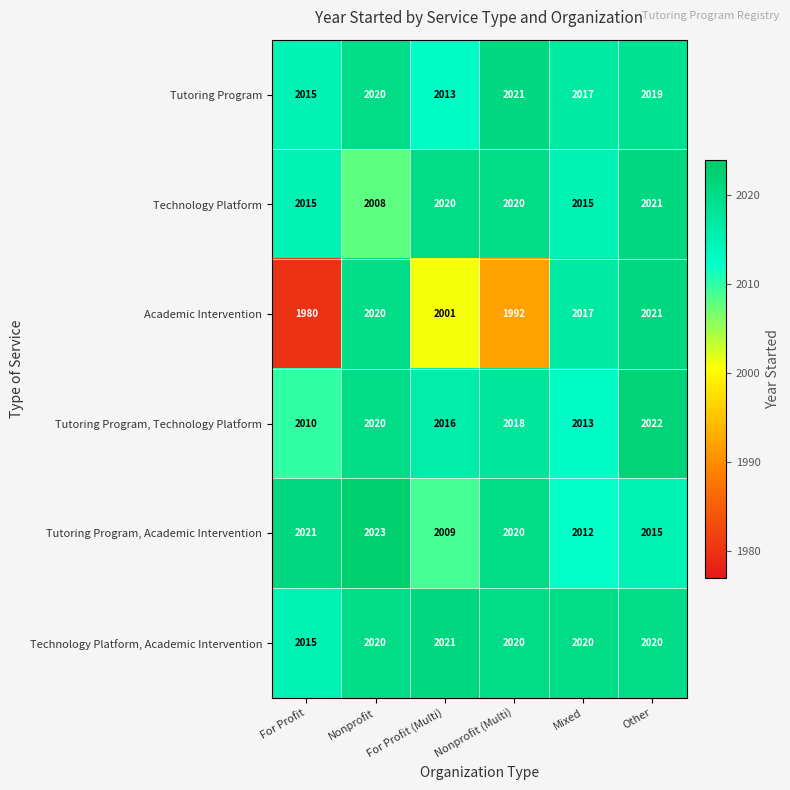

Which series changed the most between Nonprofit and Nonprofit (Multi)?

Academic Intervention